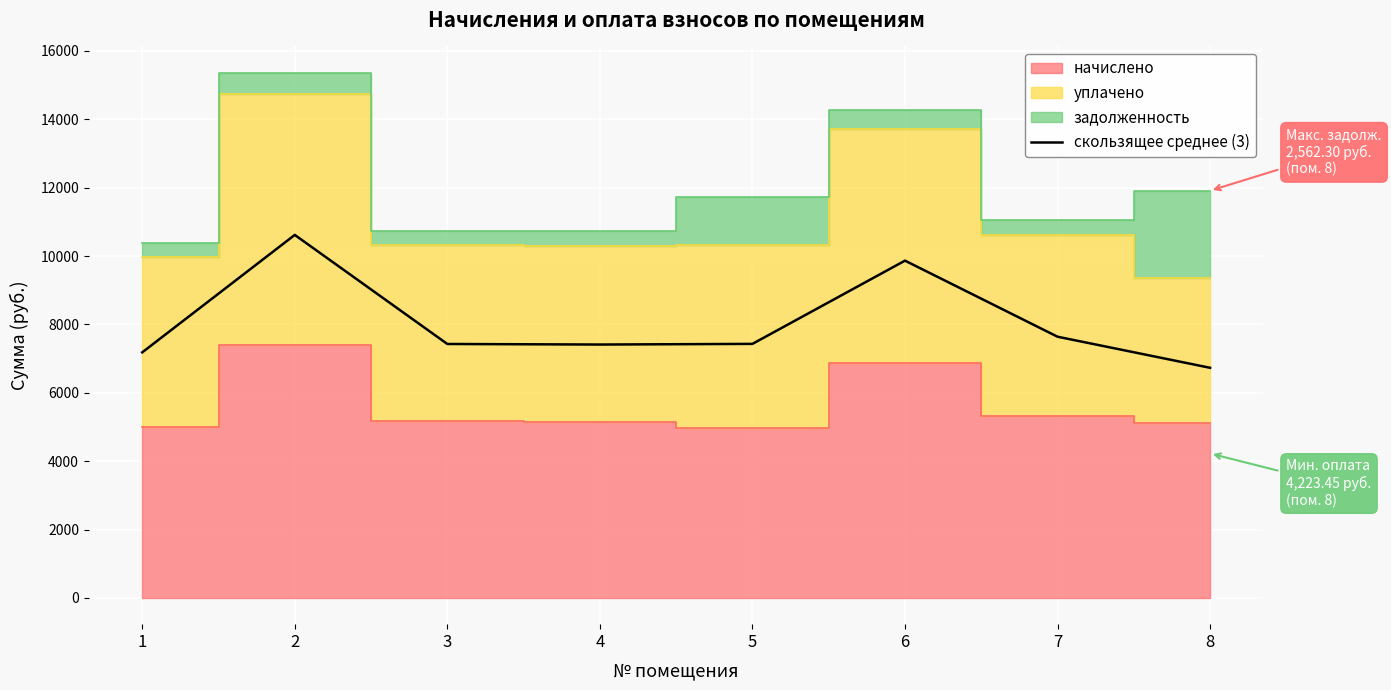

Approximately how many times larger is the value at 1 compared to 7?

0.9